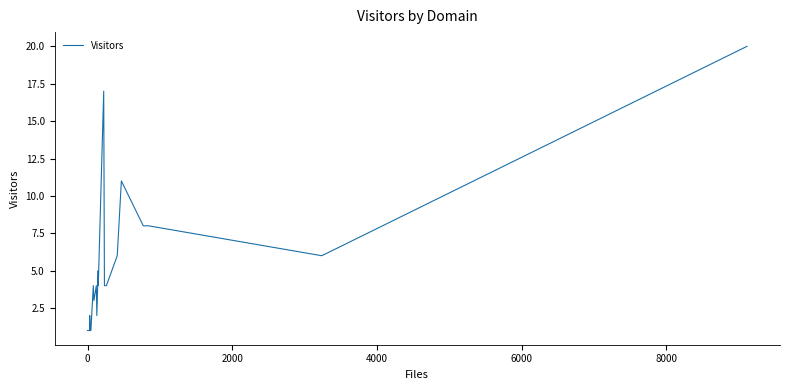

Reading right to left, extract all data points from this chart.

20	6	8	8	11	6	4	4	17	4	5	2	4	3	4	4	1	1	1	2	1	1	1	1	1	1	1	1	1	1